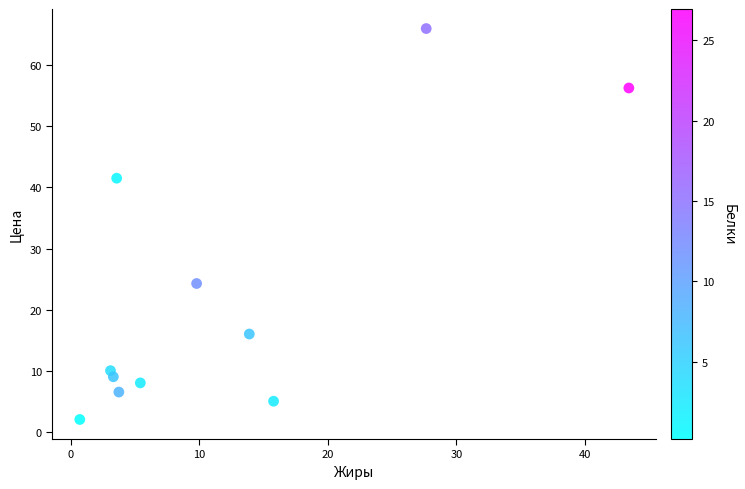

What Y value in the scatter plot is closest to 34?

41.5